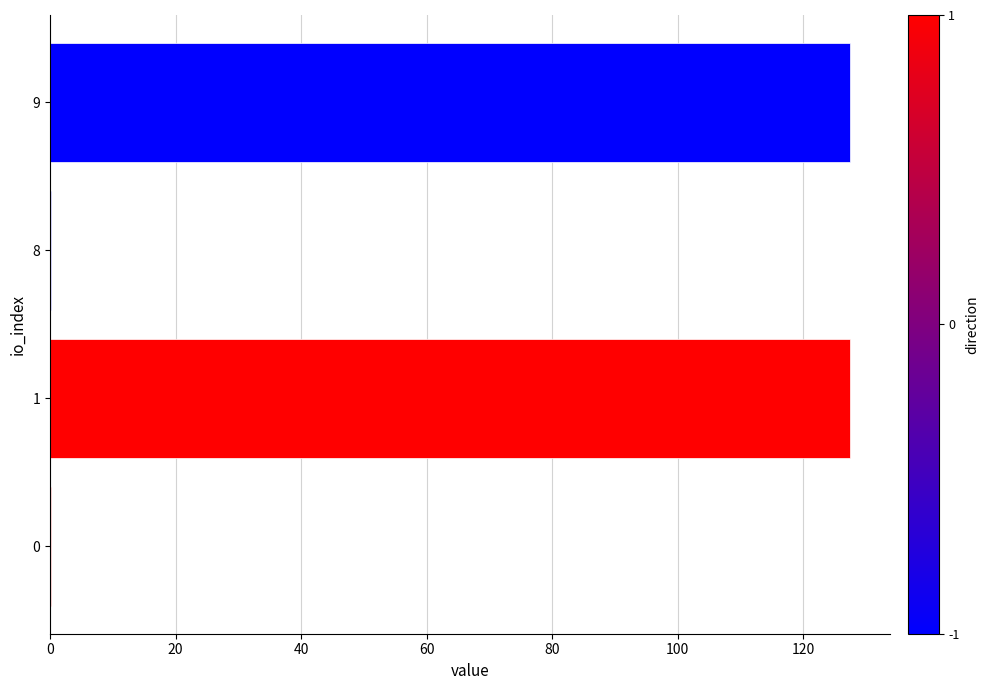

Reading bottom to top, what are all the values shown in this chart?

0=0.2	1=127.5	8=0.2	9=127.5